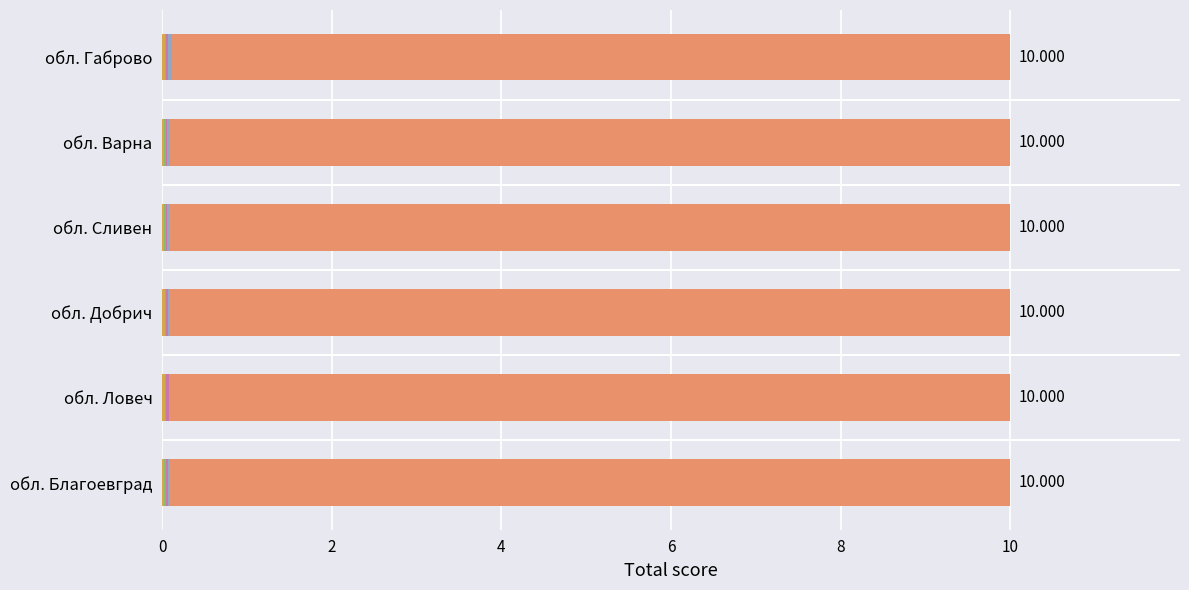

The value of Код на категорията at обл. Сливен is 0.0. True or false?

True